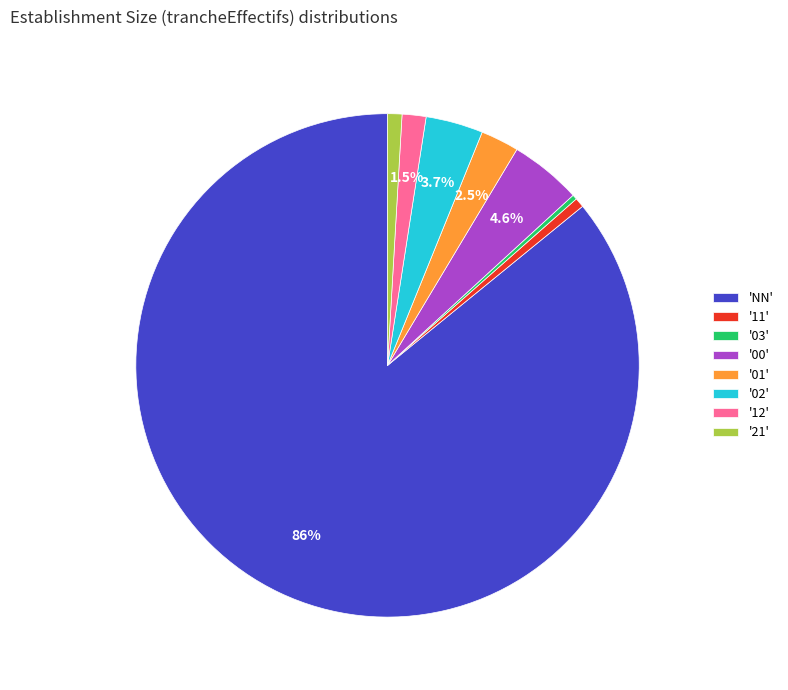

To the nearest percent, what is the average slice percentage?

12%